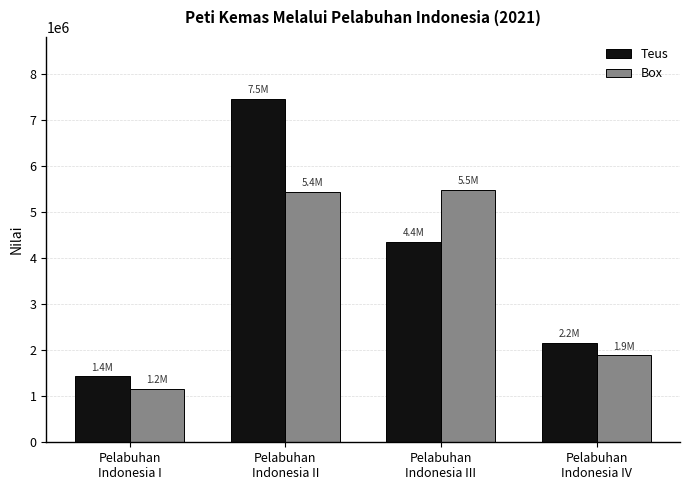

Rank the series by their average value, from highest to lowest.

Teus, Box